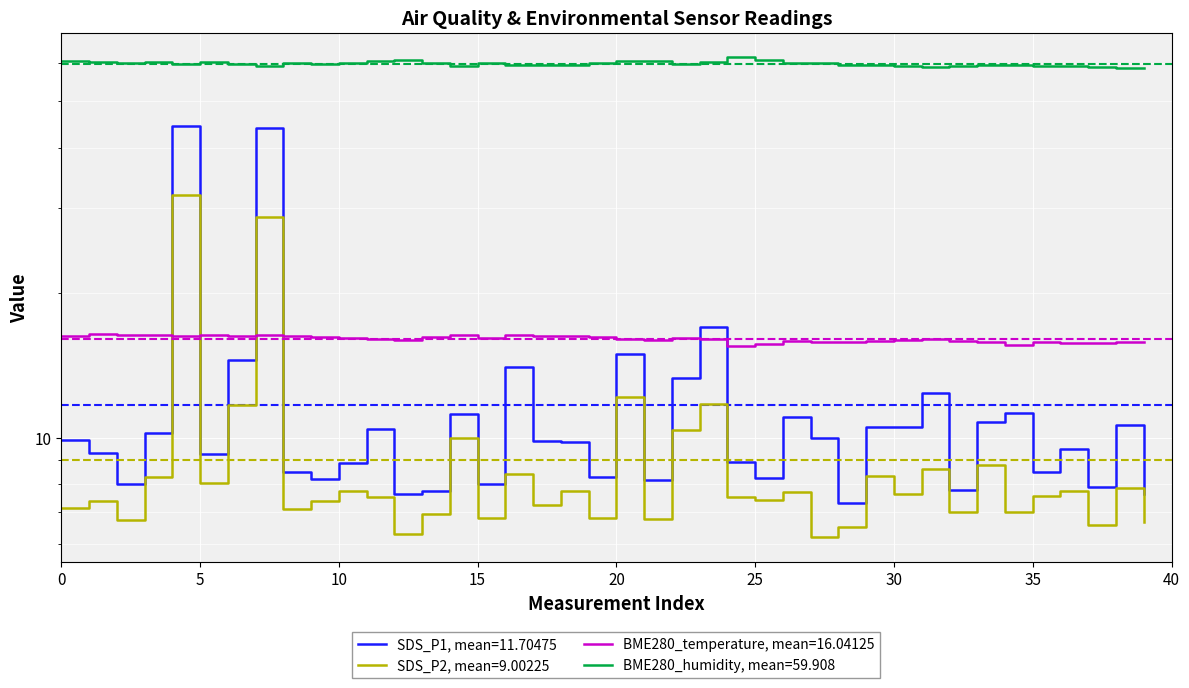

What is the value of the BME280_humidity point at the 30th from the left?

59.6